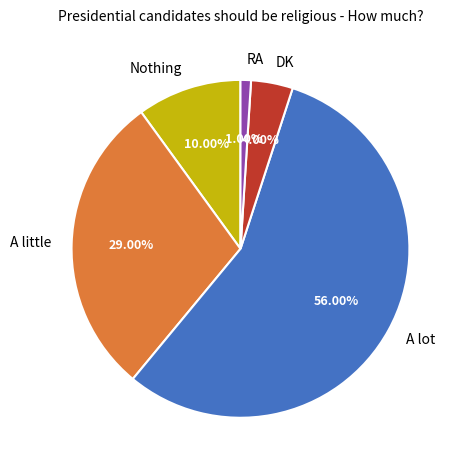

Combined, what portion of the pie is DK and A little?

33.0%